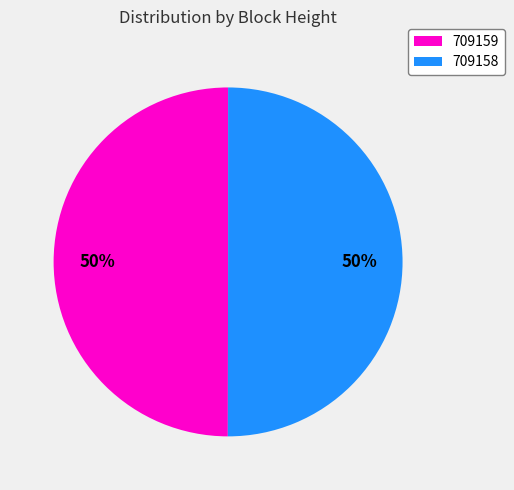

What is the ratio of the value at 709159 to the value at 709158?

1.0